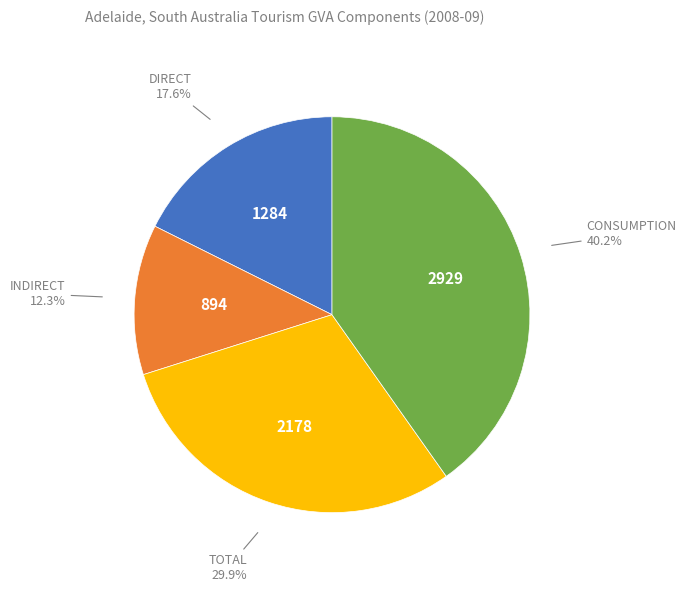

Does any single category account for the majority?

No